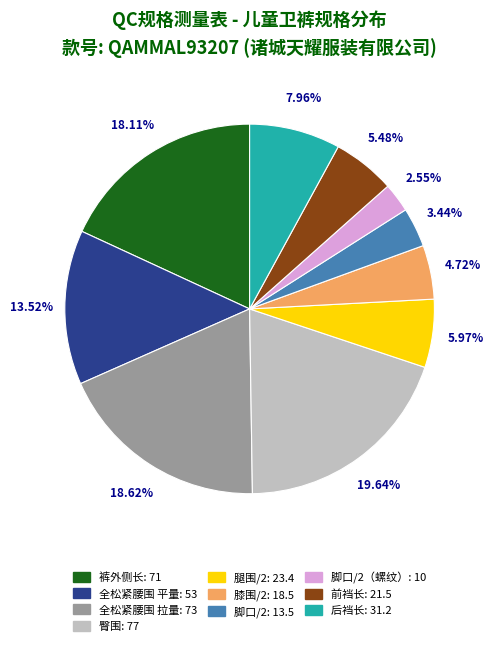

Is there any slice that represents more than half of the pie?

No